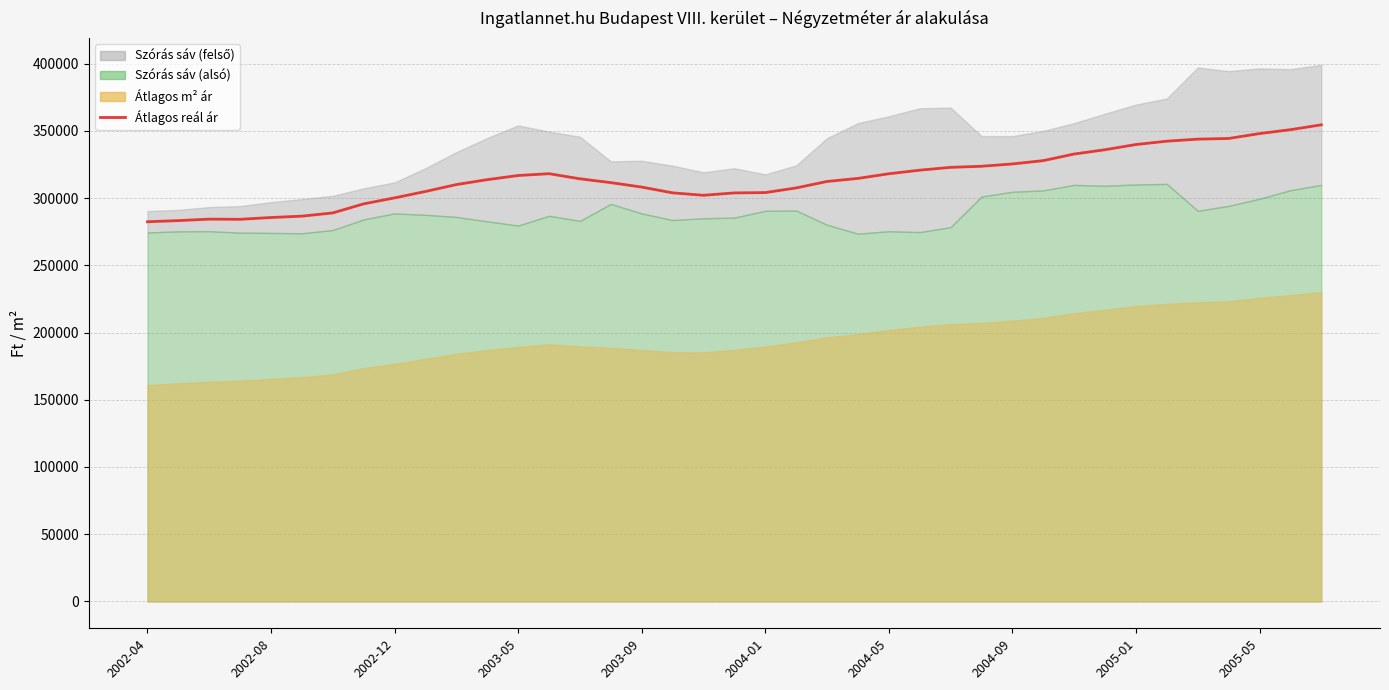

What is the change in value from 17 to 25?

+16872